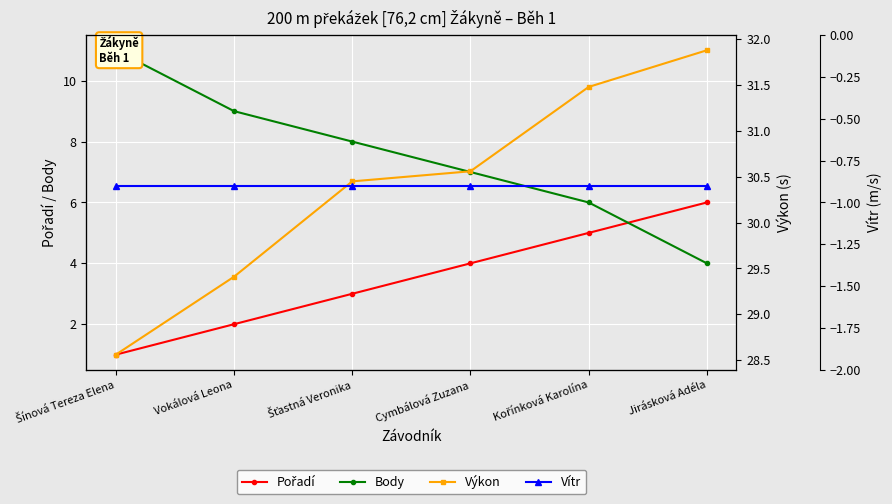

What are all the series names shown in the legend?

Pořadí, Body, Výkon, Vítr